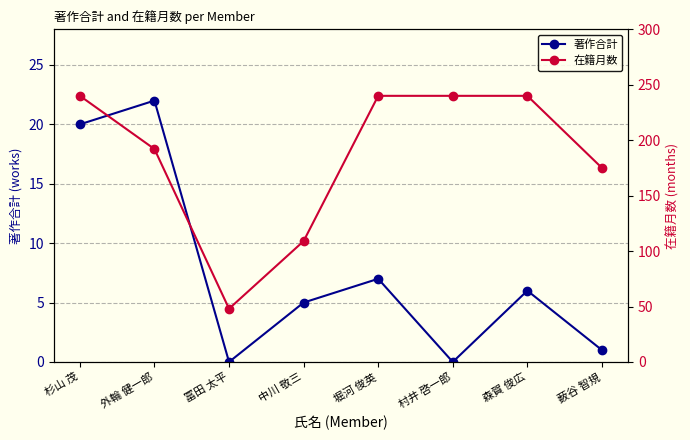

Is it true that 著作合計 equals 20 at 杉山 茂?

True